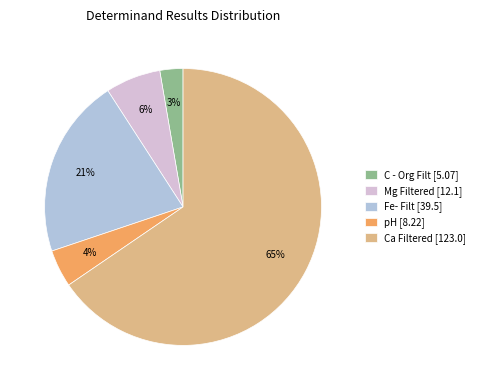

The Ca Filtered slice represents 74% of the pie. True or false?

False